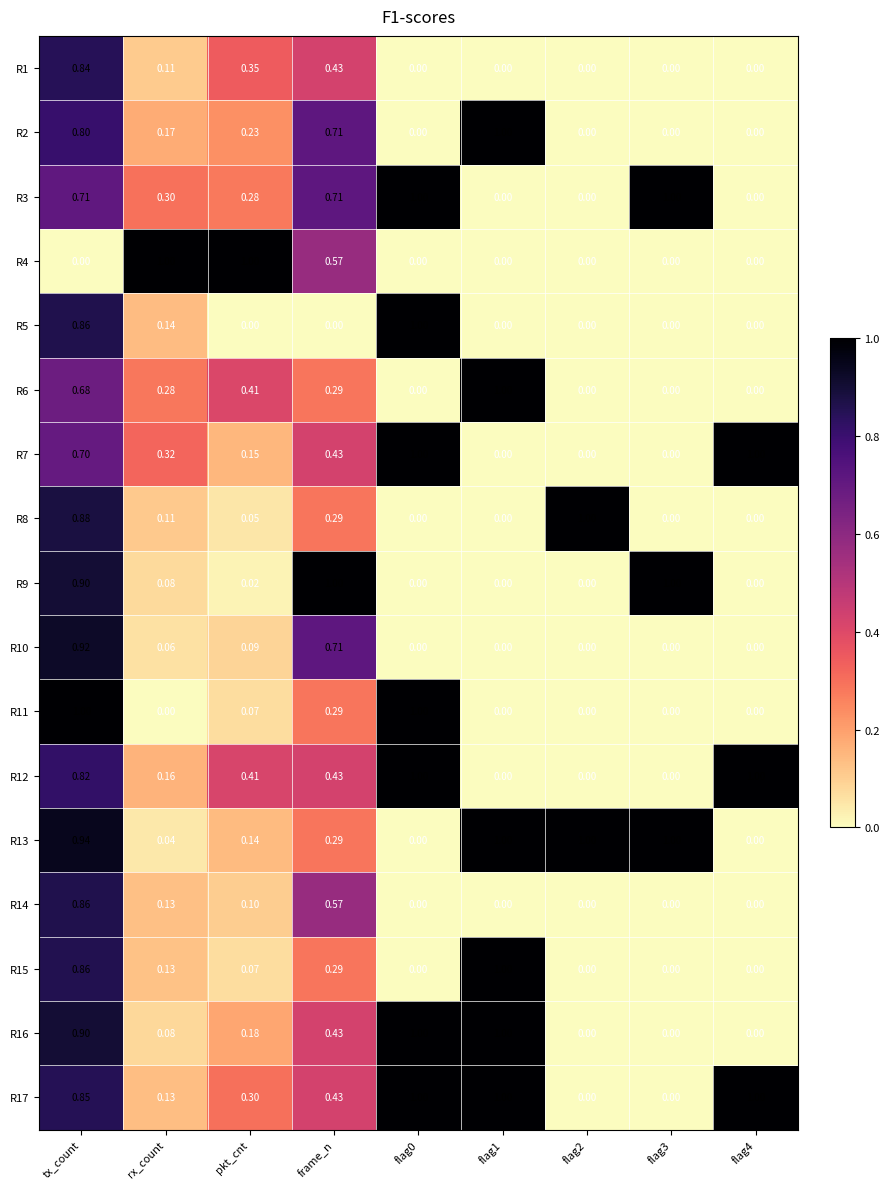

Is the value of R3 at flag3 greater than the value of R5 at rx_count?

Yes